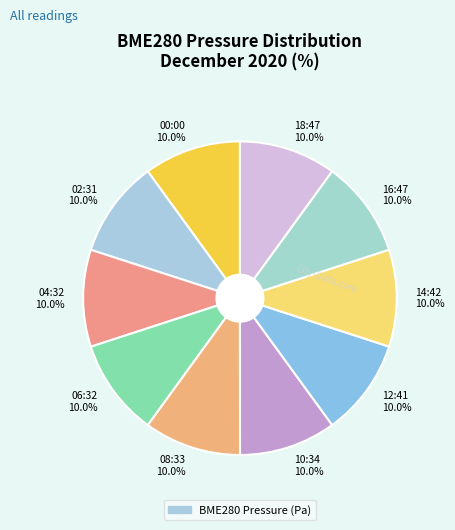

Do 02:31 10.0% and 00:00 10.0% together represent more than half of the pie?

No